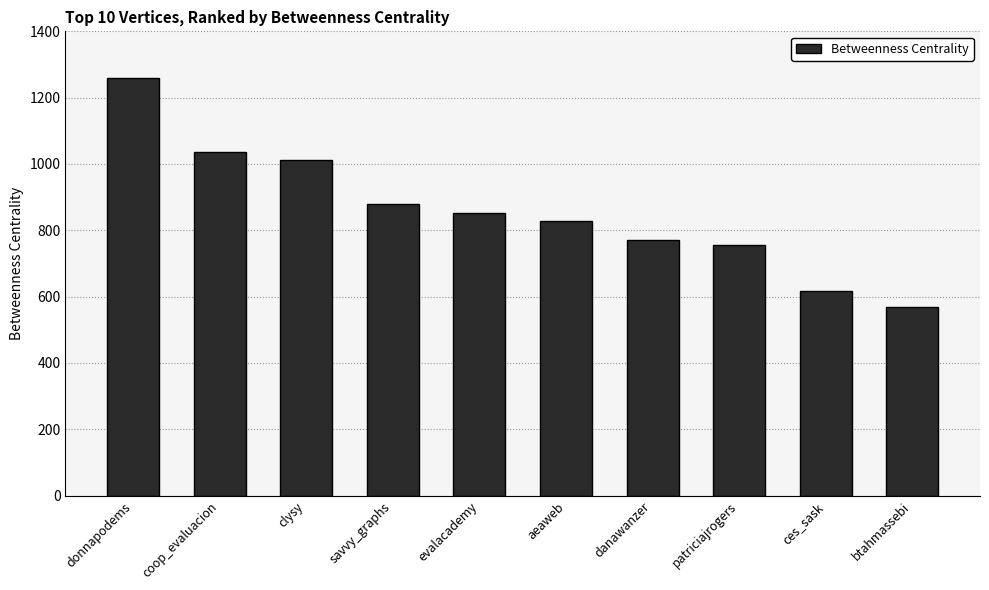

Rank the categories by value from highest to lowest.

donnapodems, coop_evaluacion, clysy, savvy_graphs, evalacademy, aeaweb, danawanzer, patriciajrogers, ces_sask, btahmassebi